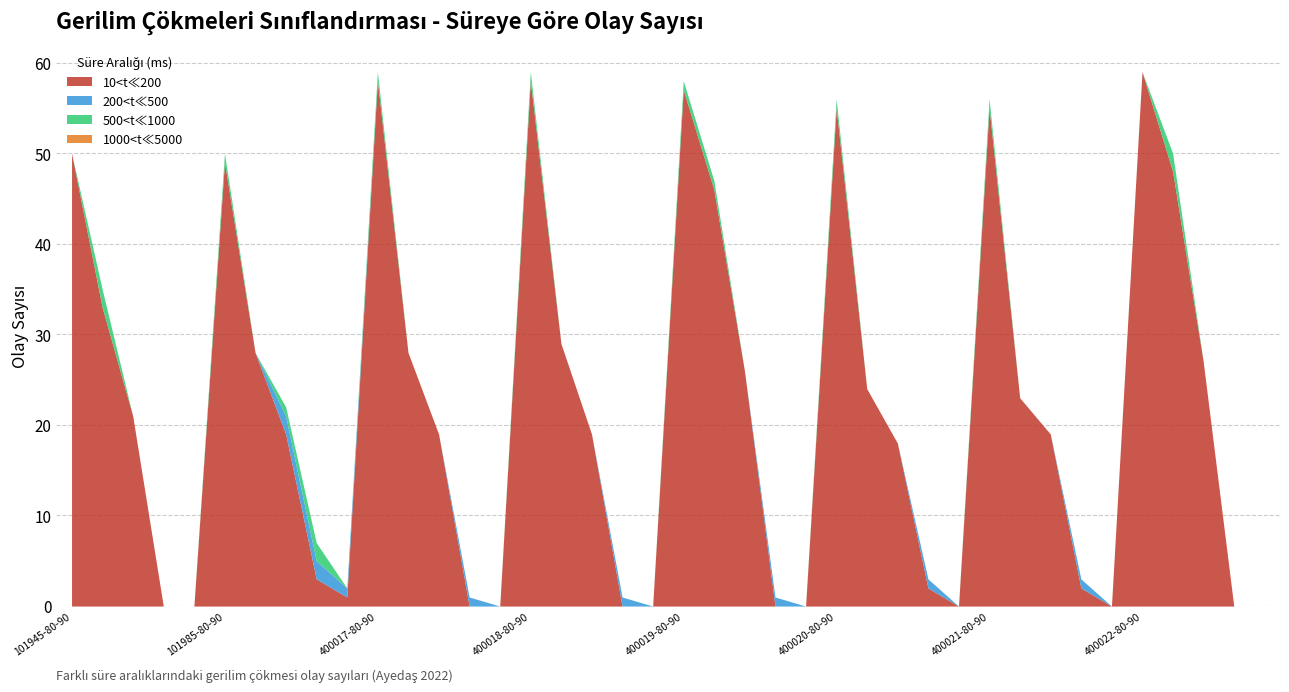

True or false: 10<t≪200 and 1000<t≪5000 intersect in this chart.

False